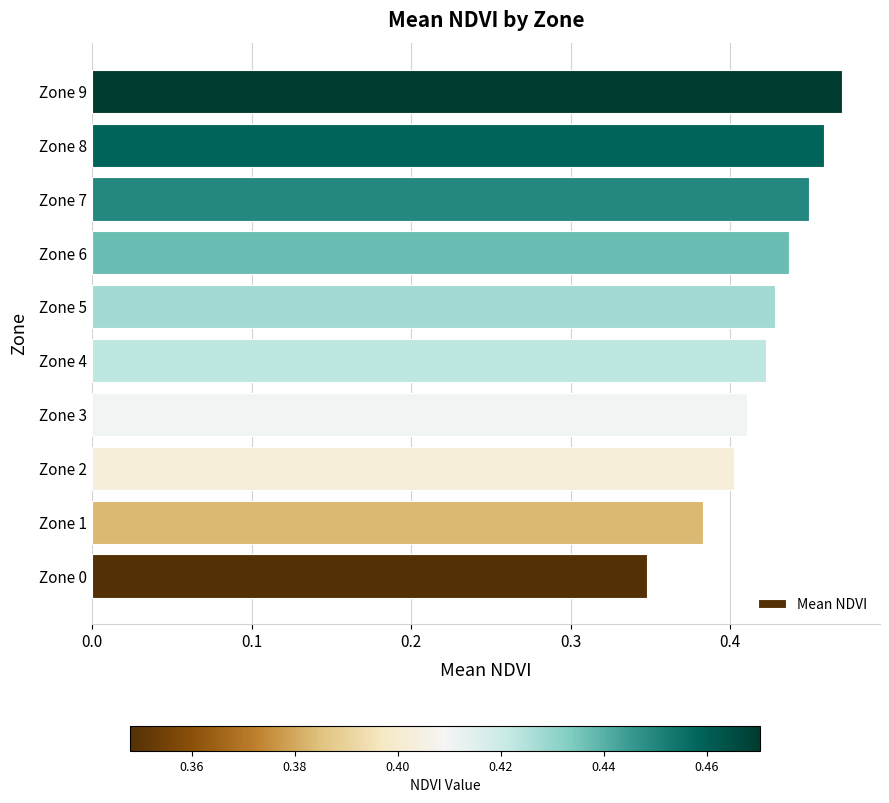

Where is the data nearest to the value 0?

Zone 0